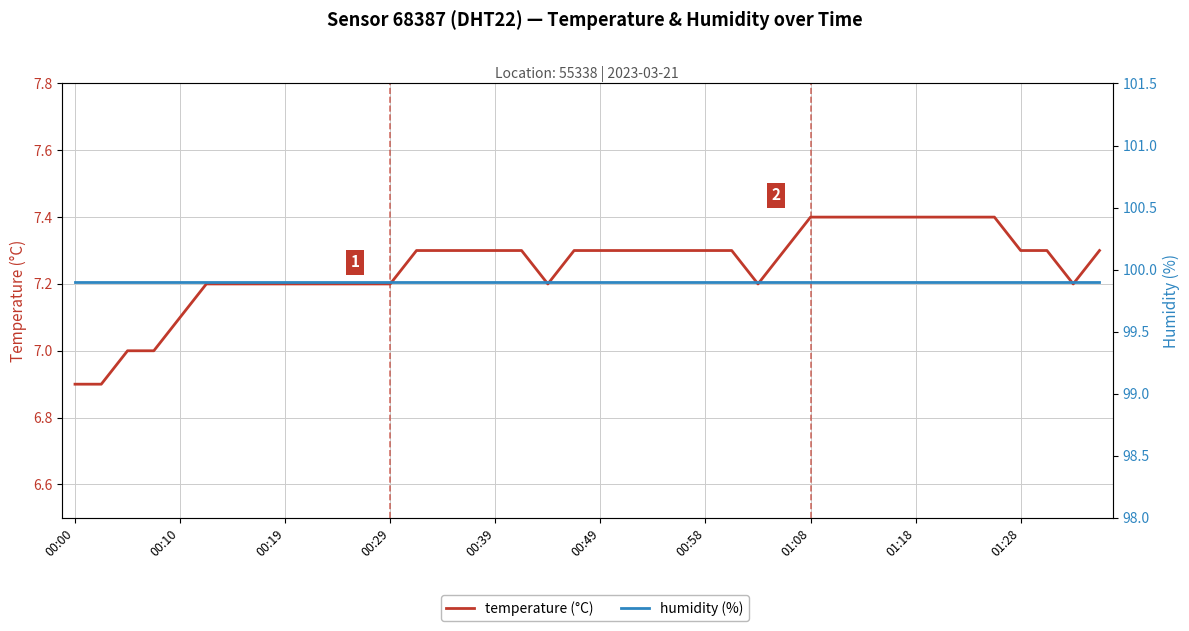

What are all the series names shown in the legend?

temperature, humidity